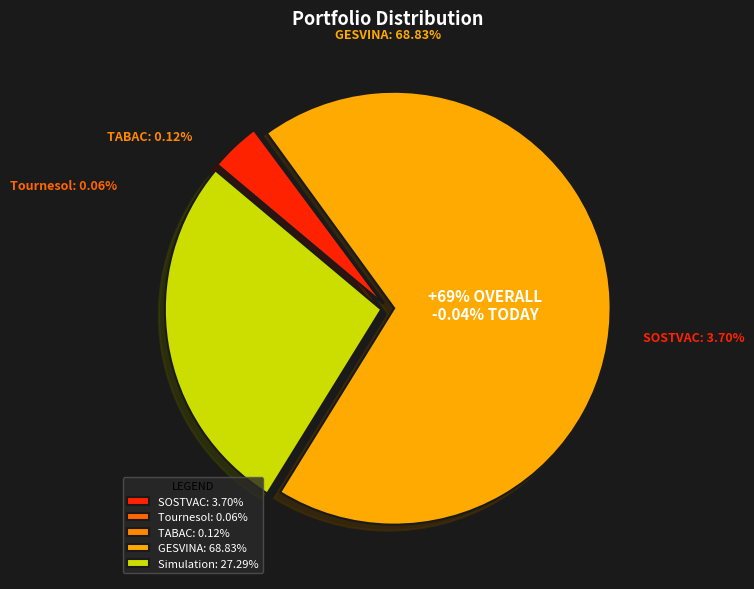

Is TABAC the majority of the pie?

No